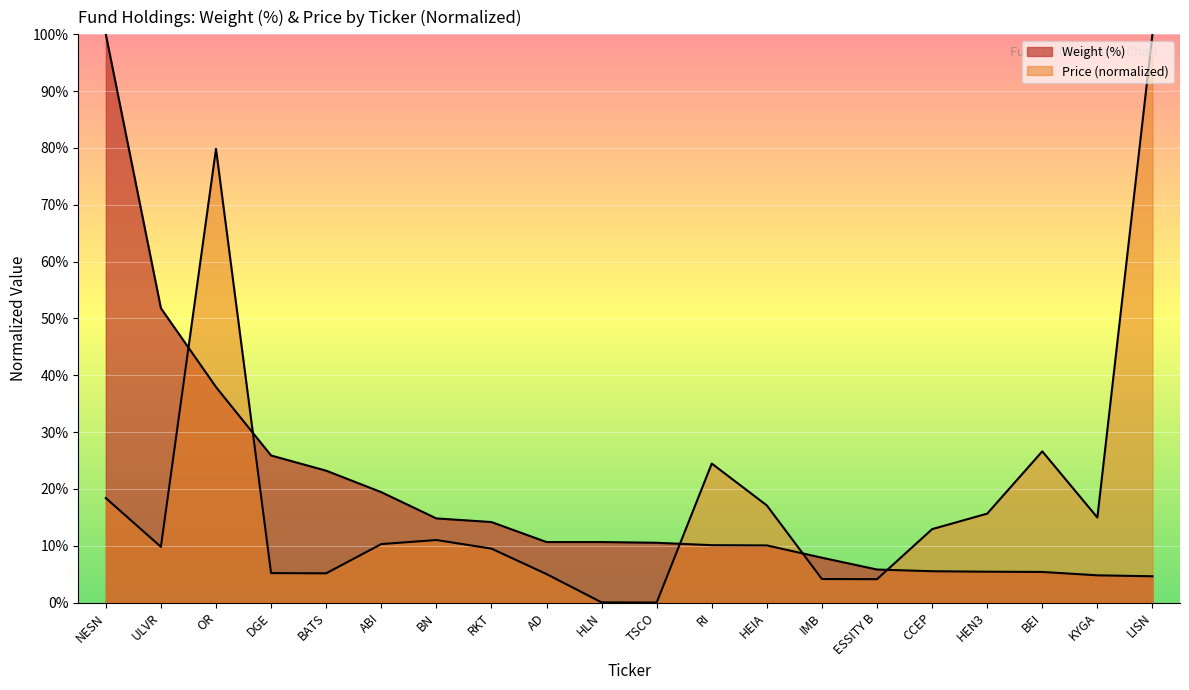

What is the change in value from AD to RI?

-0.6